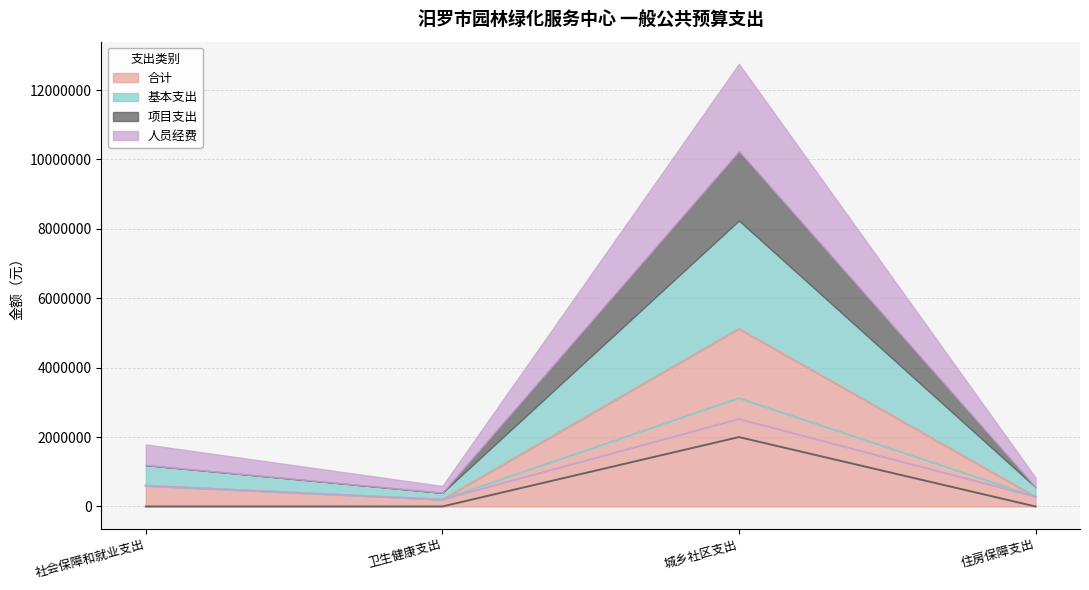

Between 社会保障和就业支出 and 卫生健康支出, which series saw the biggest shift?

合计